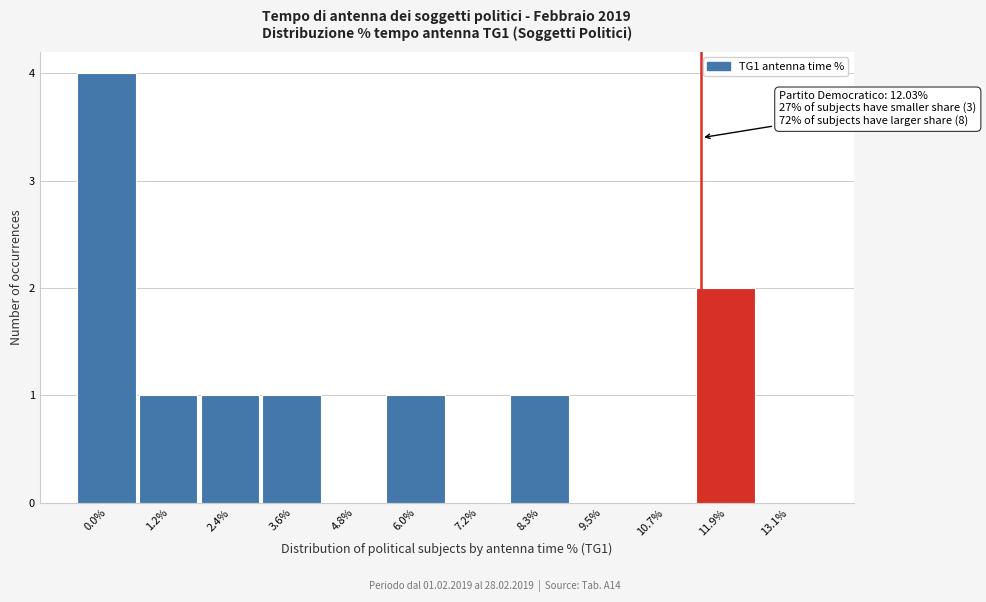

Reading left to right, what are all the values shown in this chart?

0.0%=4	1.2%=1	2.4%=1	3.6%=1	4.8%=0	6.0%=1	7.2%=0	8.3%=1	9.5%=0	10.7%=0	11.9%=2	13.1%=0